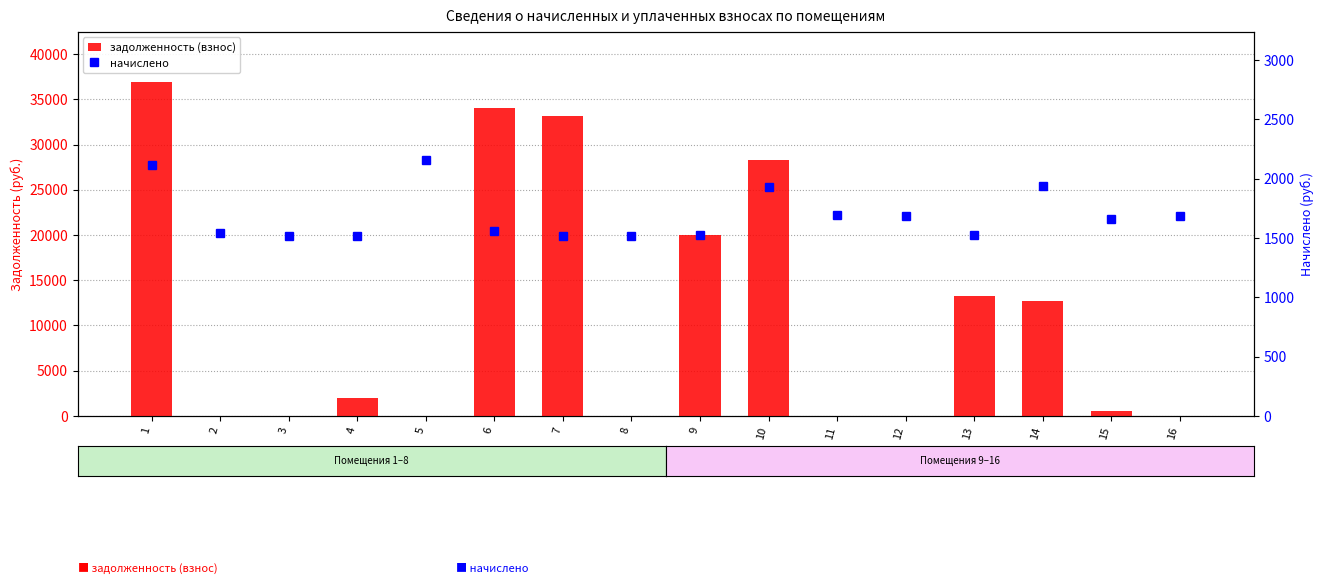

Which series has the largest total across all categories?

задолженность (взнос)